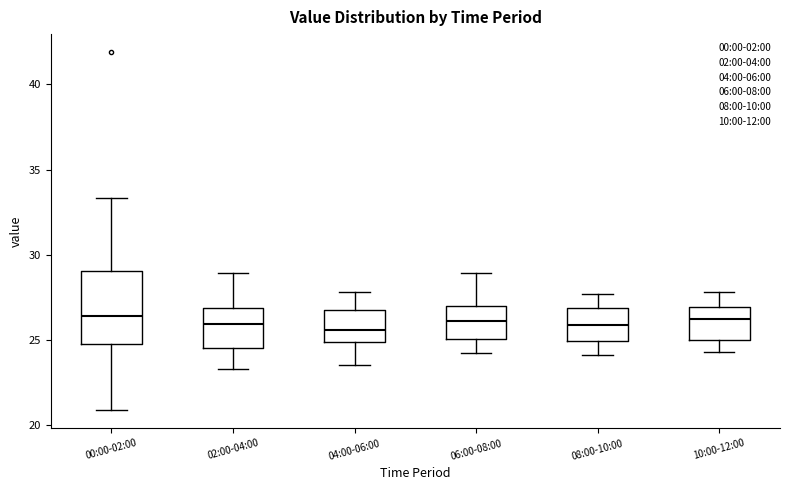

Which box is the tallest, from its lower edge to its upper edge?

00:00-02:00